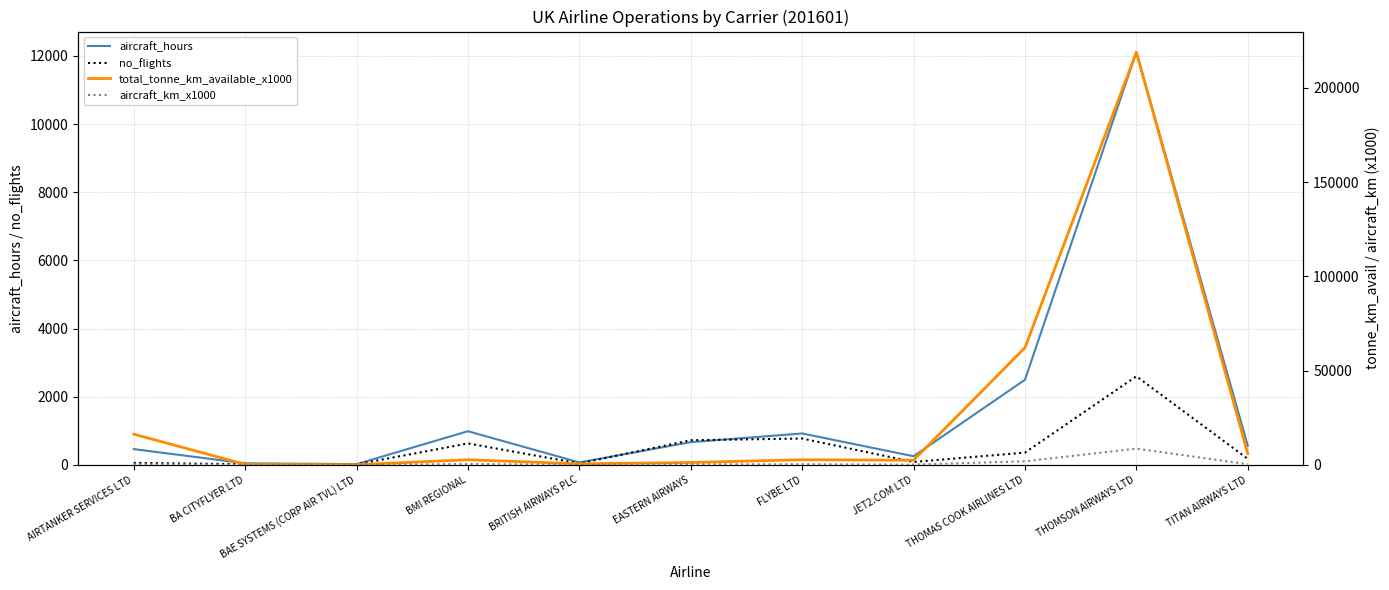

What is the label of the 10th point from the right?

BA CITYFLYER LTD